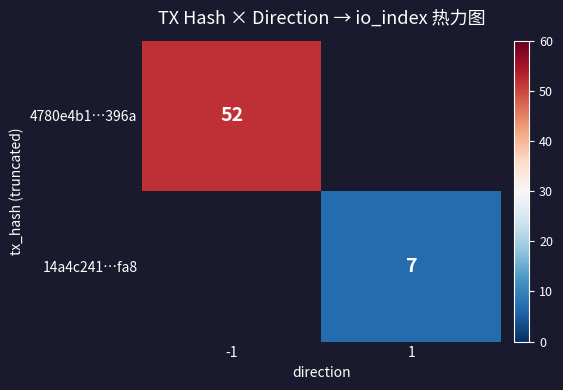

The 4780e4b1…396a series shows 68 at -1. True or false?

False